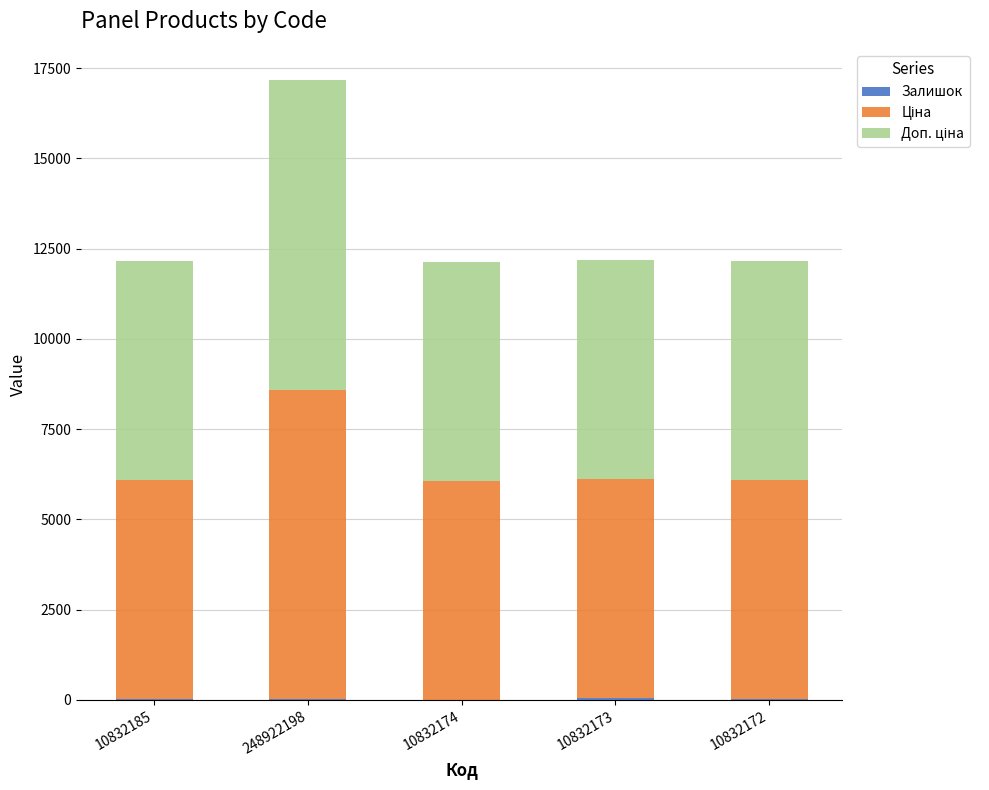

Does the chart contain stacked bars?

Yes